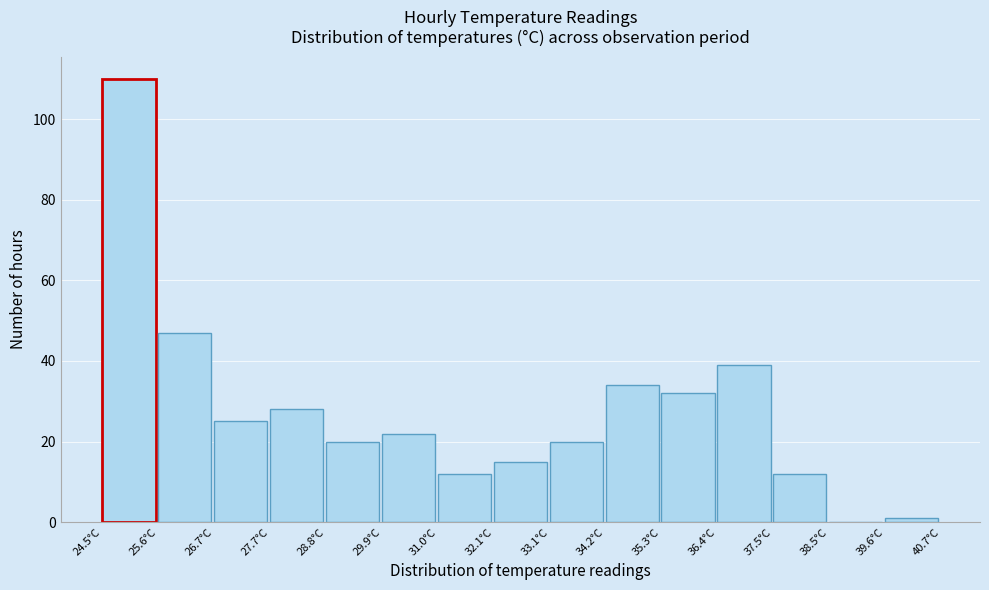

Which range on the x-axis has the tallest bar?

24.50 to 25.58